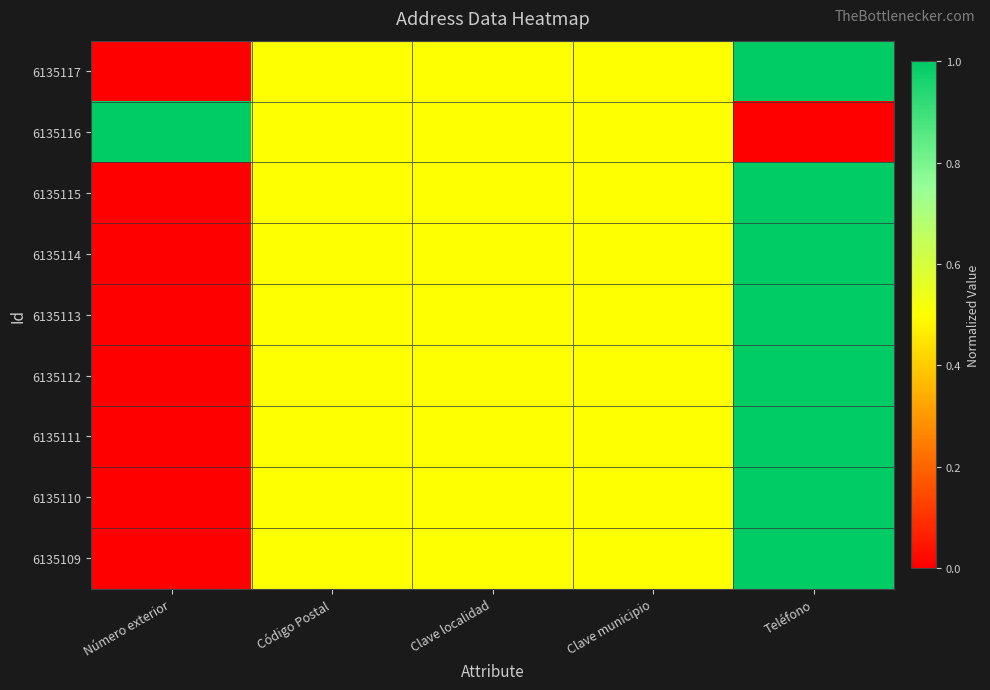

How many categories are shown in the chart?

5